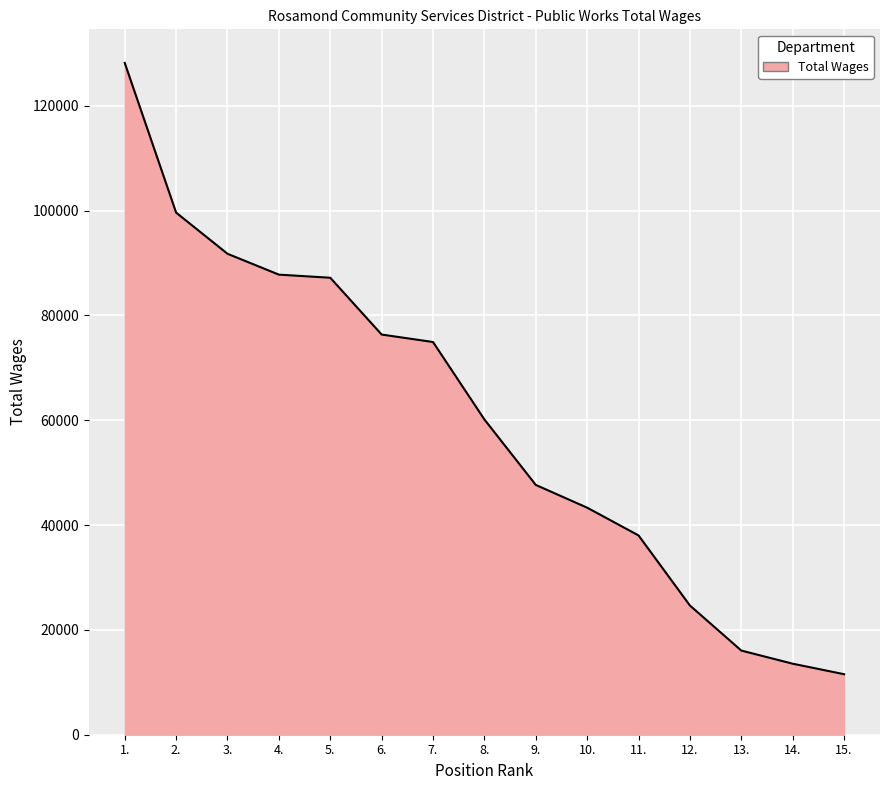

Reading left to right, transcribe all the data shown in this chart.

1.=128153	2.=99597	3.=91745	4.=87766	5.=87171	6.=76338	7.=74912	8.=60143	9.=47651	10.=43311	11.=38020	12.=24652	13.=16055	14.=13548	15.=11546